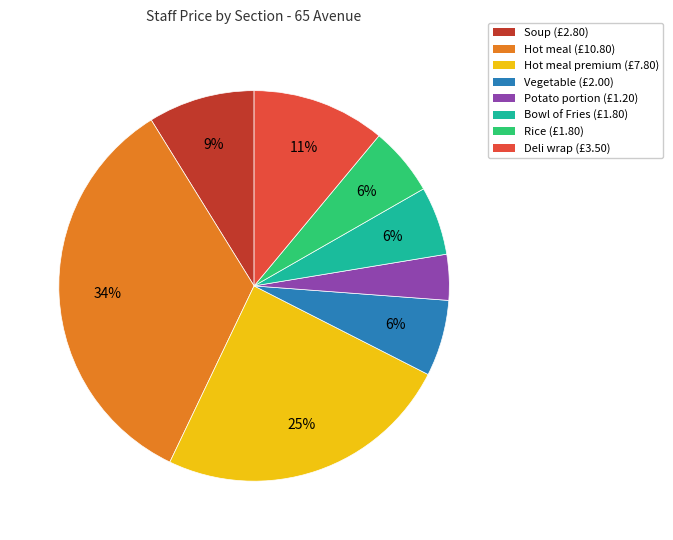

To the nearest percent, what is the combined percentage of Bowl of Fries (£1.80) and Soup (£2.80)?

15%